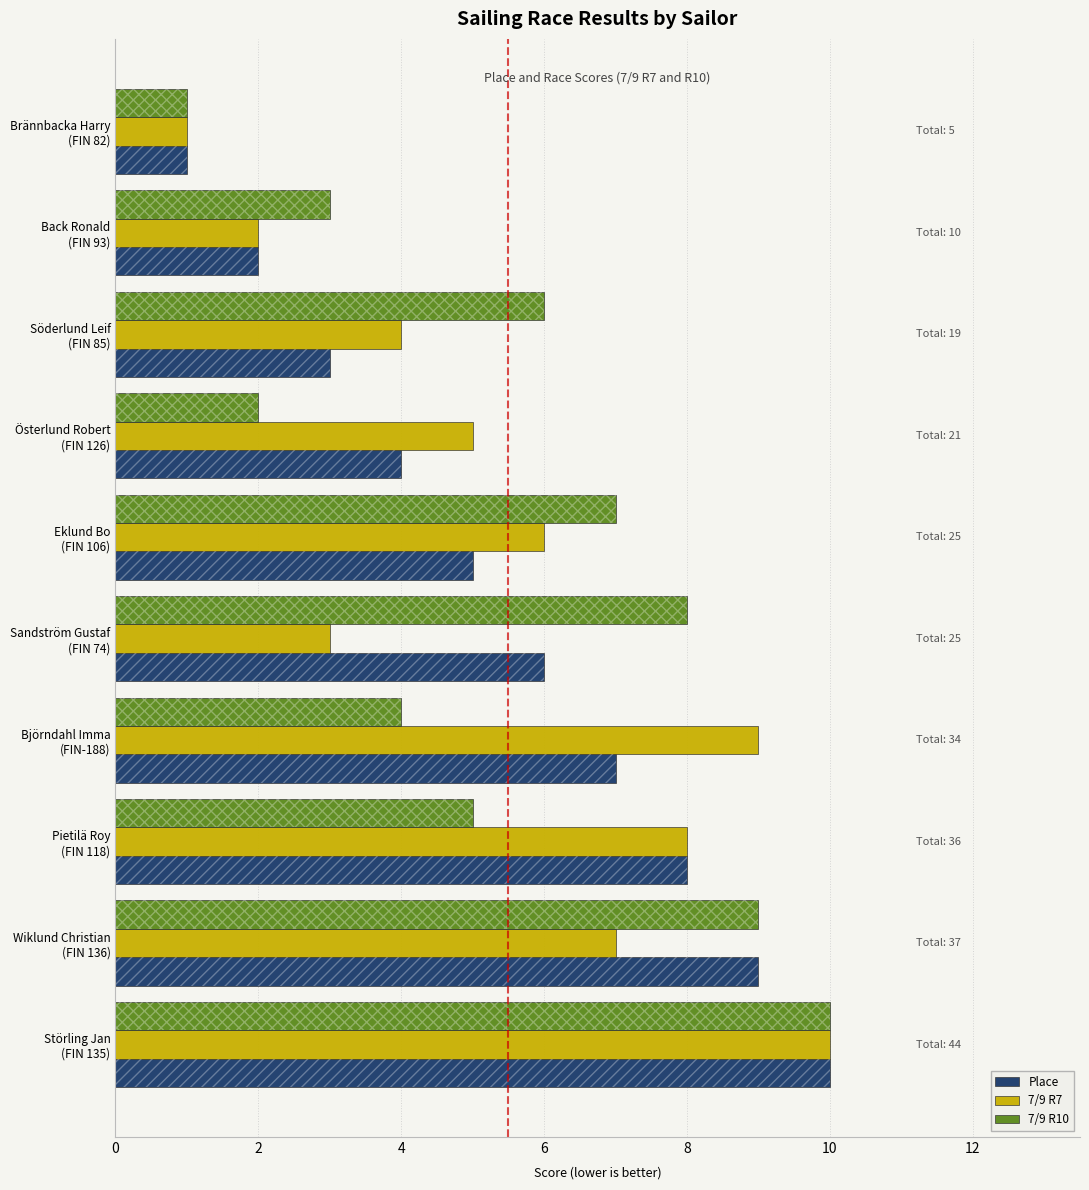

Which series has the widest spread of values?

Place